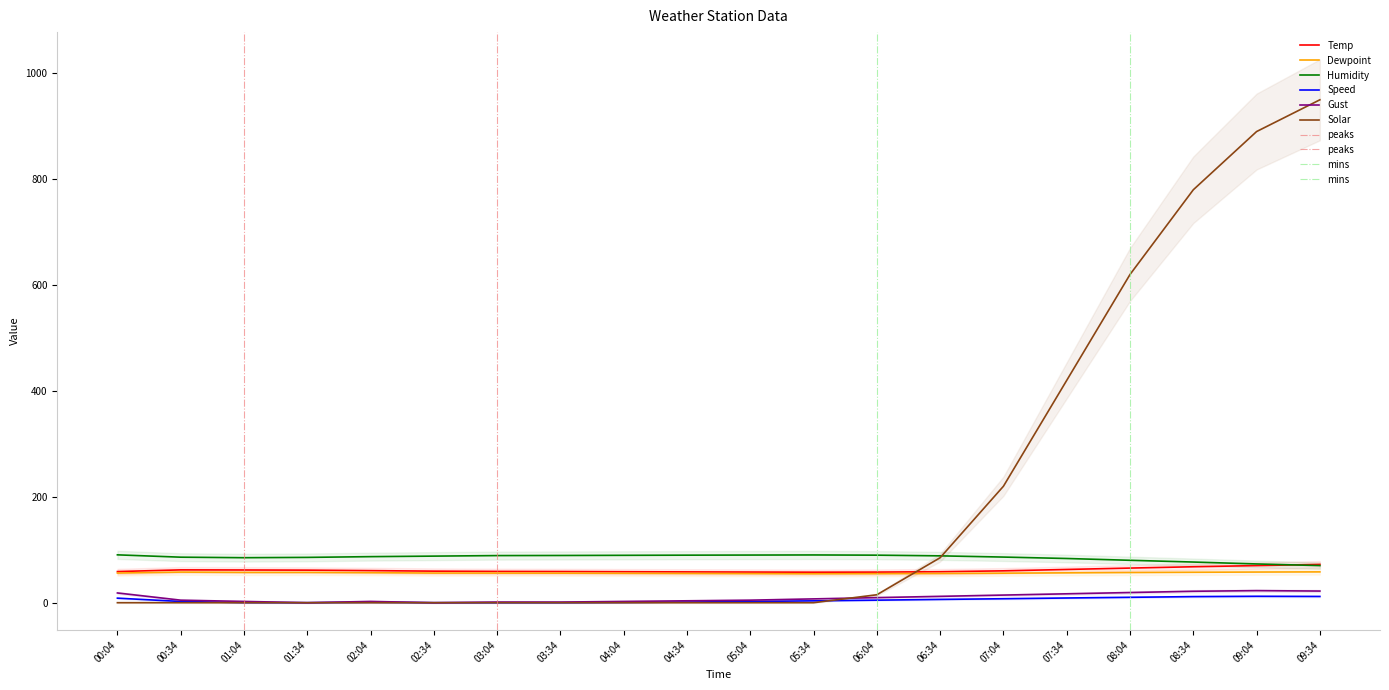

Reading left to right, list all the values displayed in this chart.

Temp: 00:04=58.8	00:34=62.0	01:04=61.8	01:34=61.5	02:04=60.6	02:34=59.6	03:04=59.1	03:34=58.9	04:04=58.5	04:34=58.2	05:04=57.9	05:34=57.6	06:04=57.8	06:34=58.5	07:04=60.2	07:34=62.8	08:04=65.4	08:34=67.9	09:04=70.1	09:34=72.3
Dewpoint: 00:04=56.0	00:34=57.8	01:04=57.2	01:34=57.2	02:04=56.7	02:34=56.0	03:04=55.9	03:34=55.8	04:04=55.5	04:34=55.2	05:04=54.9	05:34=54.6	06:04=54.8	06:34=55.2	07:04=55.8	07:34=56.4	08:04=57.0	08:34=57.5	09:04=57.9	09:34=58.2
Humidity: 00:04=90.4	00:34=86.0	01:04=85.0	01:34=85.6	02:04=87.0	02:34=88.0	03:04=89.0	03:34=89.2	04:04=89.5	04:34=89.8	05:04=90.0	05:34=90.2	06:04=89.8	06:34=88.5	07:04=86.2	07:34=83.5	08:04=80.1	08:34=76.8	09:04=73.2	09:34=70.1
Speed: 00:04=8.6	00:34=2.3	01:04=0.2	01:34=0.0	02:04=0.8	02:34=0.0	03:04=0.0	03:34=0.0	04:04=0.5	04:34=1.2	05:04=2.3	05:34=3.5	06:04=4.8	06:34=6.2	07:04=7.5	07:34=8.9	08:04=10.2	08:34=11.5	09:04=12.1	09:34=11.8
Gust: 00:04=18.4	00:34=4.8	01:04=2.4	01:34=0.0	02:04=2.4	02:34=0.0	03:04=1.2	03:34=1.2	04:04=2.4	04:34=3.6	05:04=4.8	05:34=7.2	06:04=9.6	06:34=12.0	07:04=14.4	07:34=16.8	08:04=19.2	08:34=21.6	09:04=22.8	09:34=22.0
Solar: 00:04=0.0	00:34=0.0	01:04=0.0	01:34=0.0	02:04=0.0	02:34=0.0	03:04=0.0	03:34=0.0	04:04=0.0	04:34=0.0	05:04=0.0	05:34=0.0	06:04=15.0	06:34=85.0	07:04=220.0	07:34=420.0	08:04=620.0	08:34=780.0	09:04=890.0	09:34=950.0